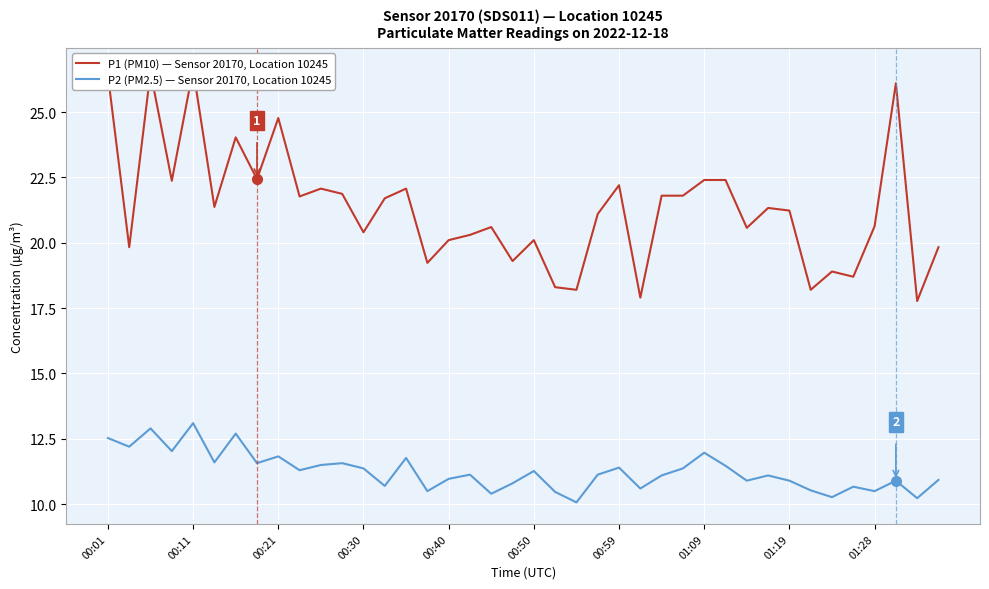

What are all the series names shown in the legend?

P1 (PM10) — Sensor 20170, Location 10245, P2 (PM2.5) — Sensor 20170, Location 10245